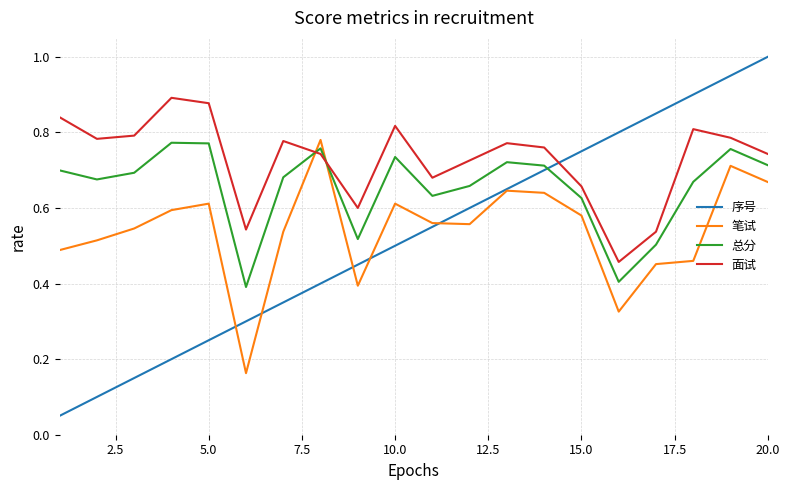

Which series has the largest total across all categories?

面试